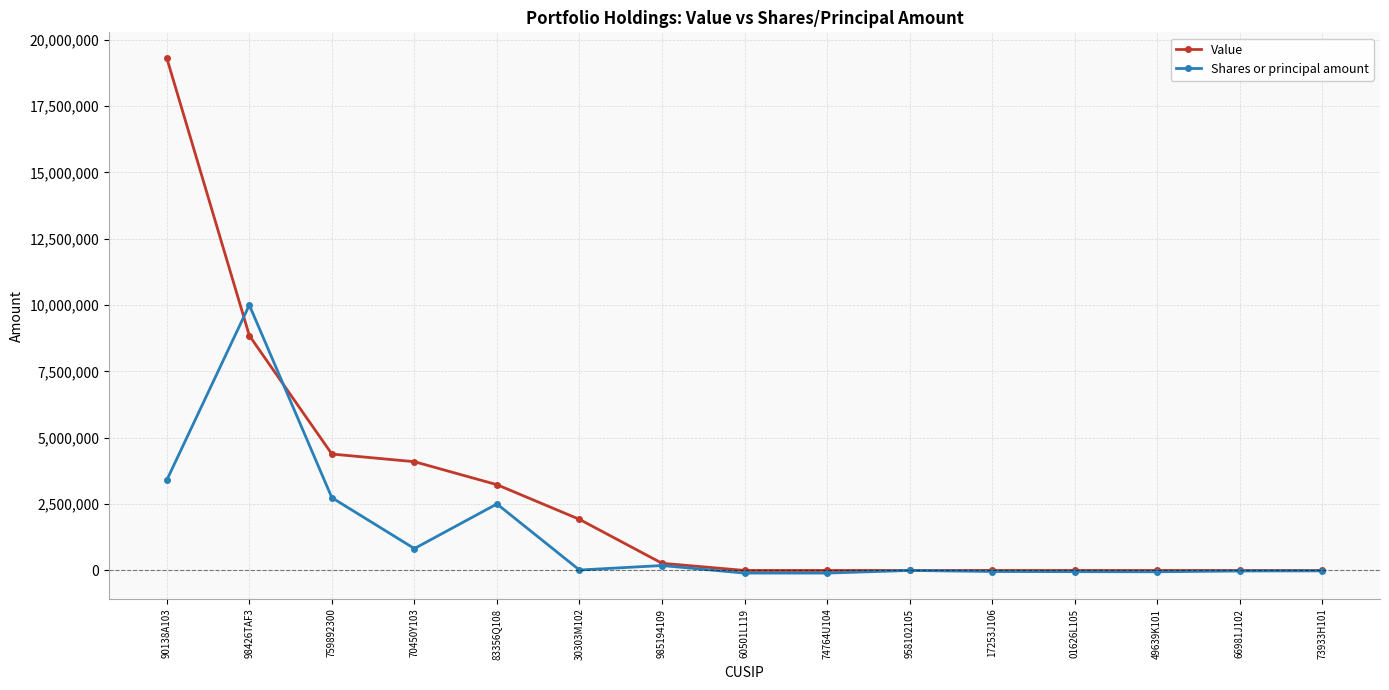

What is the approximate value of Shares or principal amount at 60501L119, to the nearest 10?

-100000